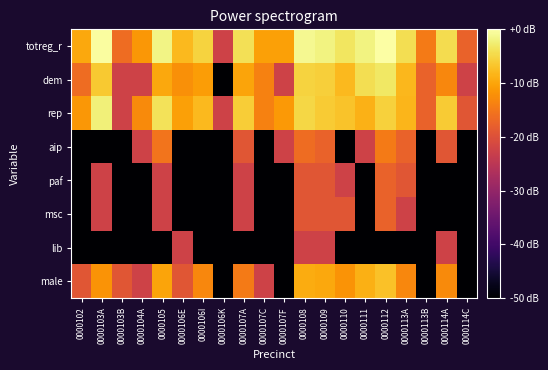

Count the number of data series in this chart.

8